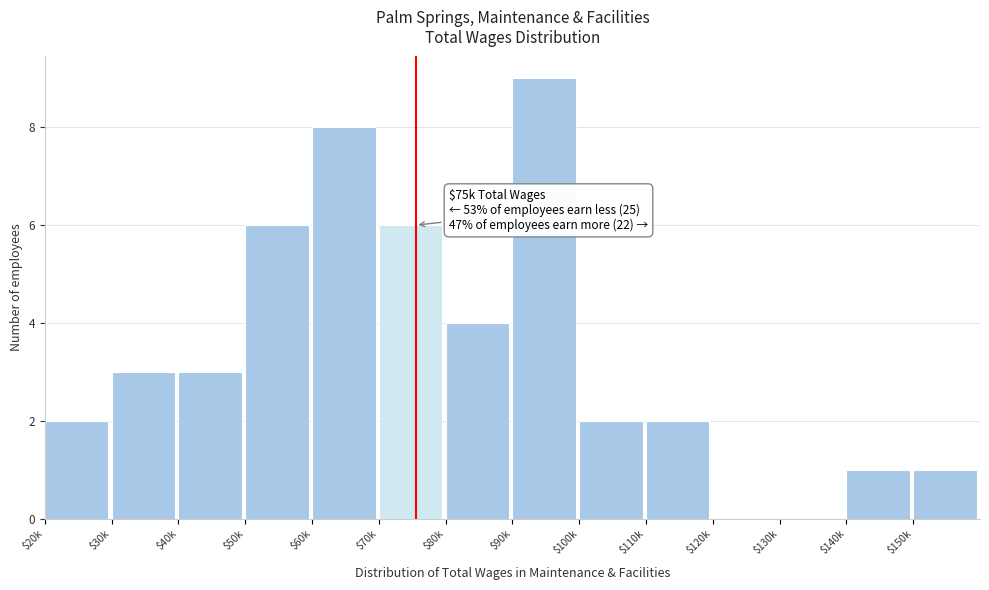

Which label corresponds to the largest value in the chart?

$90k